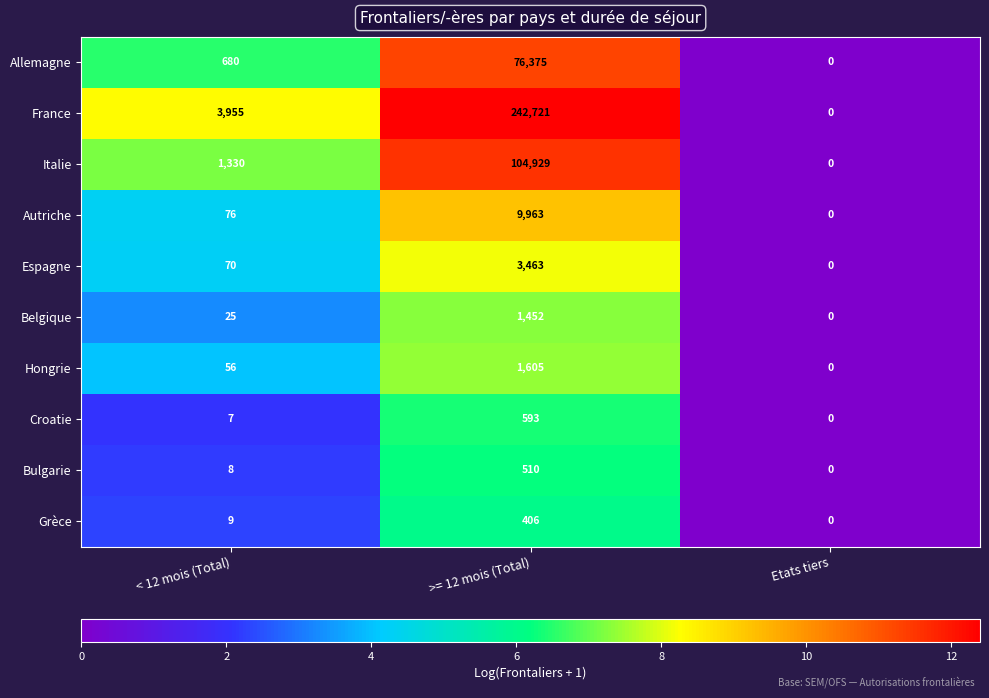

What is the sum of all Autriche values?

10039